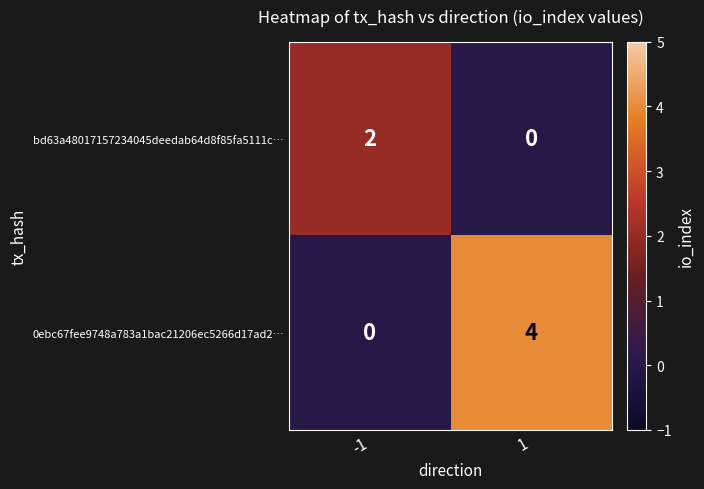

True or false: bd63a48017157234045deedab64d8f85fa5111c… has a value of 0 at 1.

True